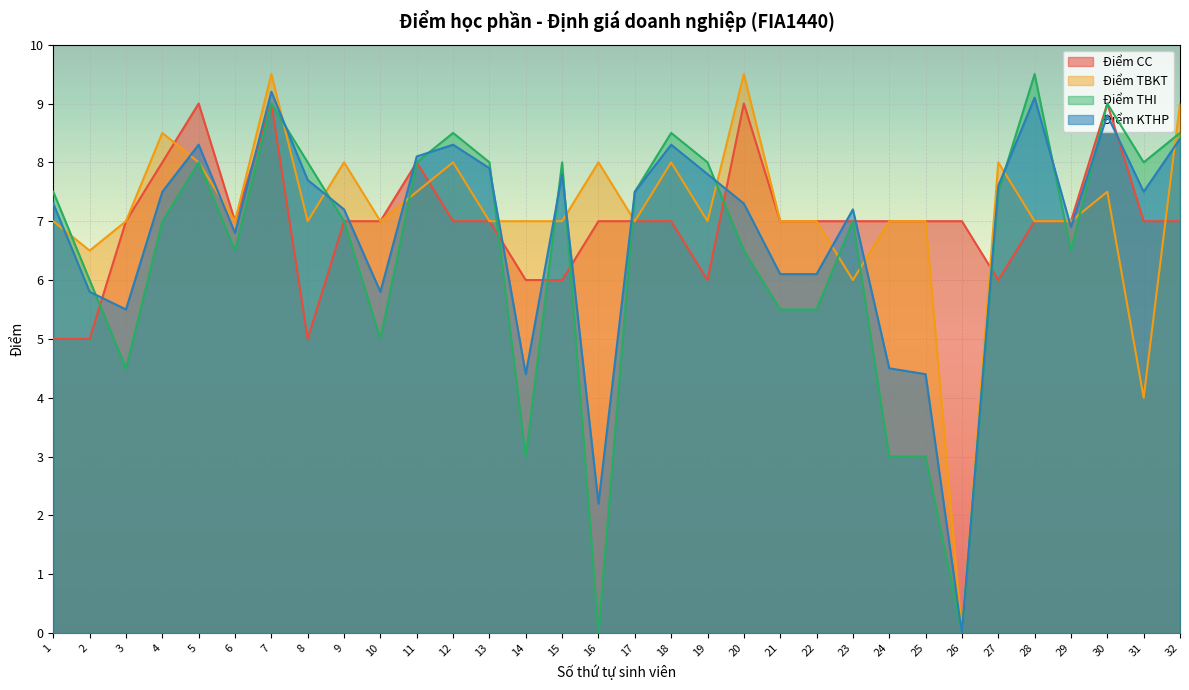

What is the value of the Điểm KTHP point at the 14th from the left?

4.4